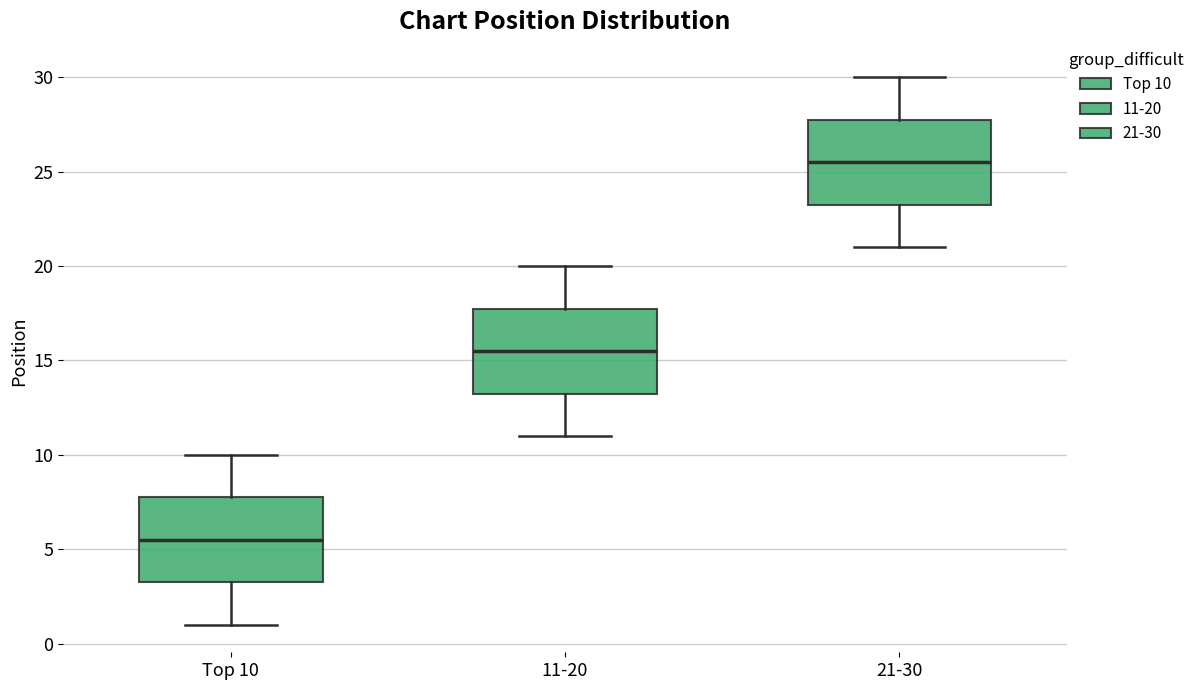

Reading left to right, transcribe this box plot: for each box, give where its median line is, the range the box spans, and where its two whiskers end, as read against the y-axis. The values are not printed on the chart, so give them approximately, as read against the axis.

Top 10: median 5.5, box 3.5 to 8.0, whiskers 1.0 to 10.0
11-20: median 15.5, box 13.5 to 18.0, whiskers 11.0 to 20.0
21-30: median 25.5, box 23.5 to 28.0, whiskers 21.0 to 30.0